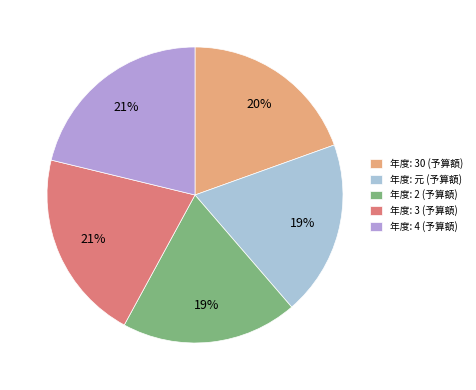

Is the sum of 年度: 2 (予算額) and 年度: 元 (予算額) greater than half?

No